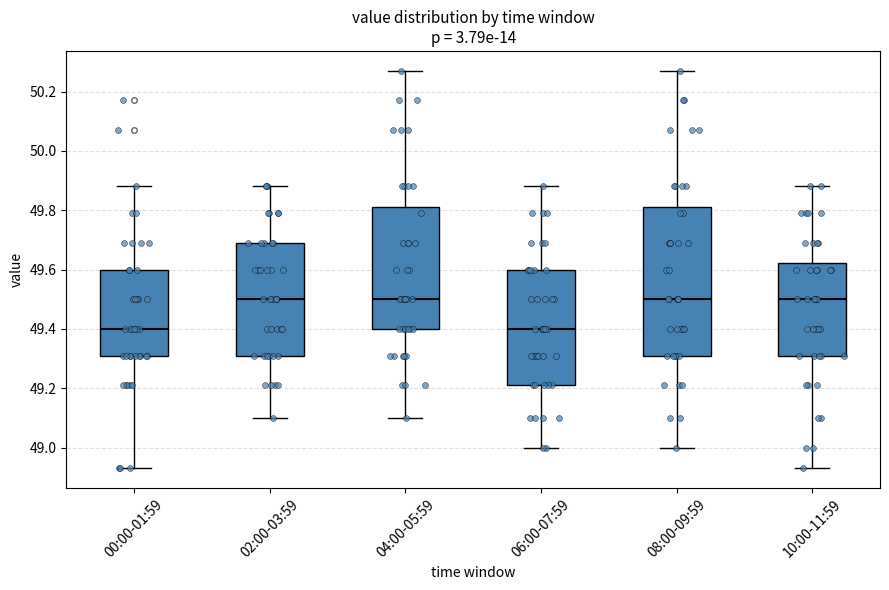

Where is the lower edge of the box for 00:00-01:59 on the y-axis? The values are not printed on the chart, so give them approximately, as read against the axis.

49.32